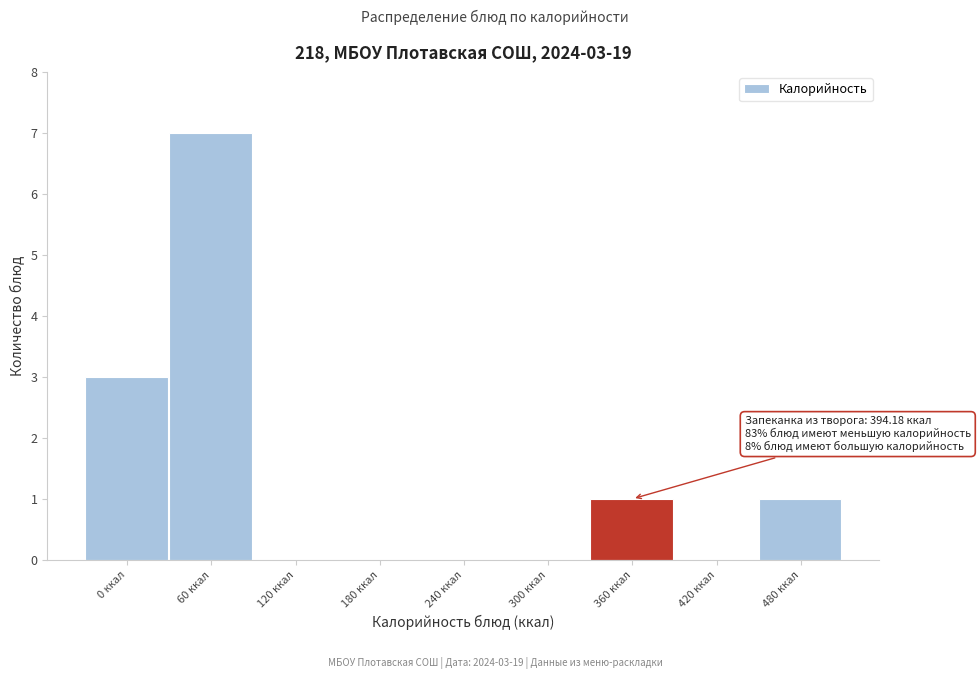

Reading left to right, transcribe all the data shown in this chart.

0 ккал=3	60 ккал=7	120 ккал=0	180 ккал=0	240 ккал=0	300 ккал=0	360 ккал=1	420 ккал=0	480 ккал=1